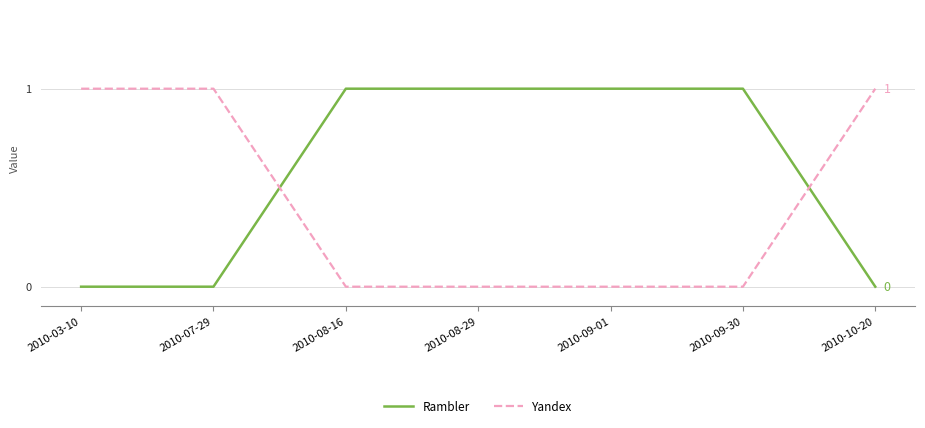

What is the sum of all Yandex values?

3